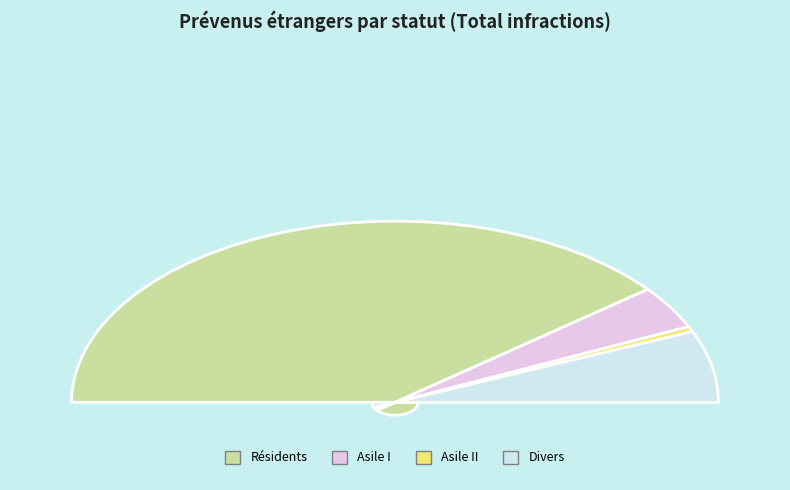

Does Résidents account for over 50% of the chart?

Yes